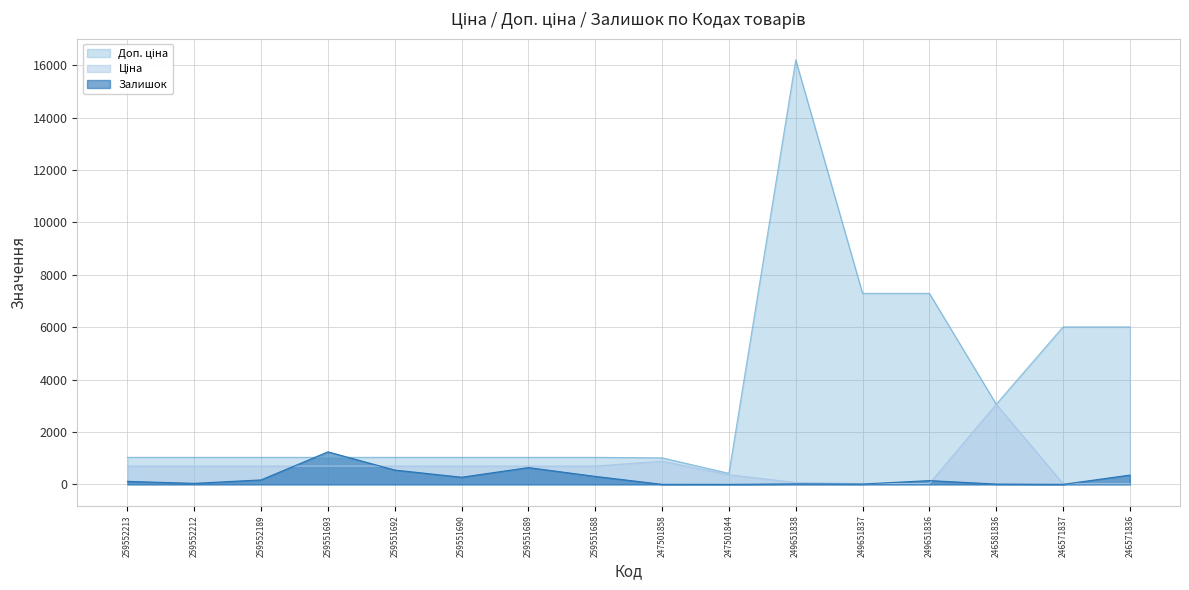

What is the sum of the Залишок values at 246571836 and 249651837?

368.0